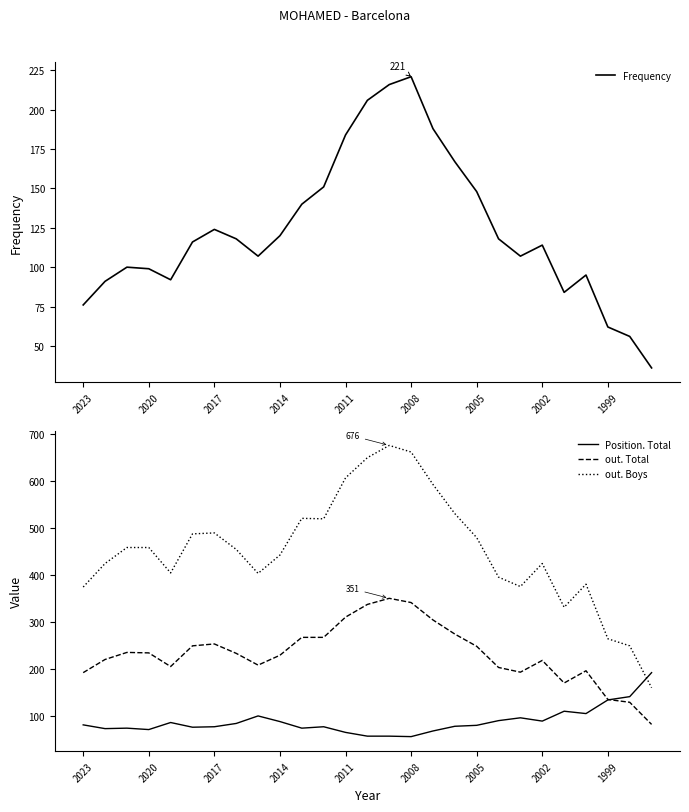

True or false: out. Total has a value of 109 at 2014.

False